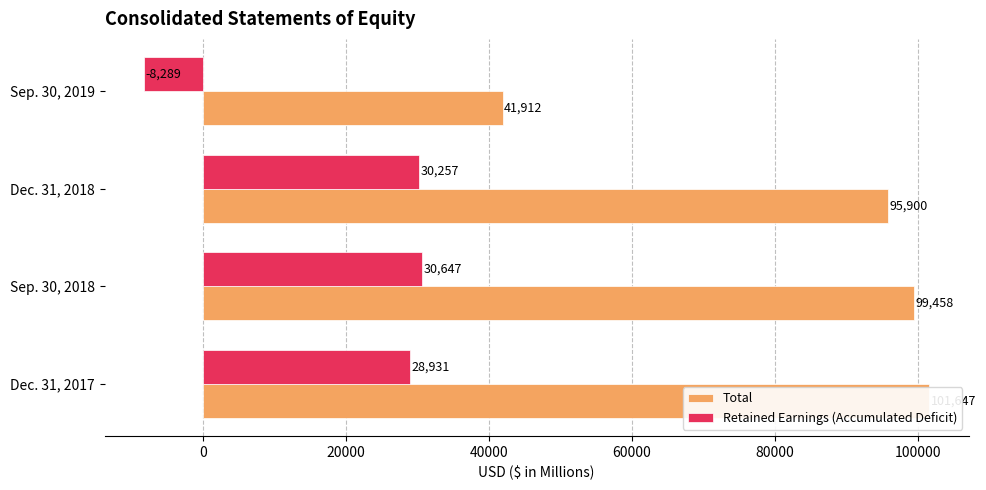

What is the total value across all series at Sep. 30, 2019?

33623